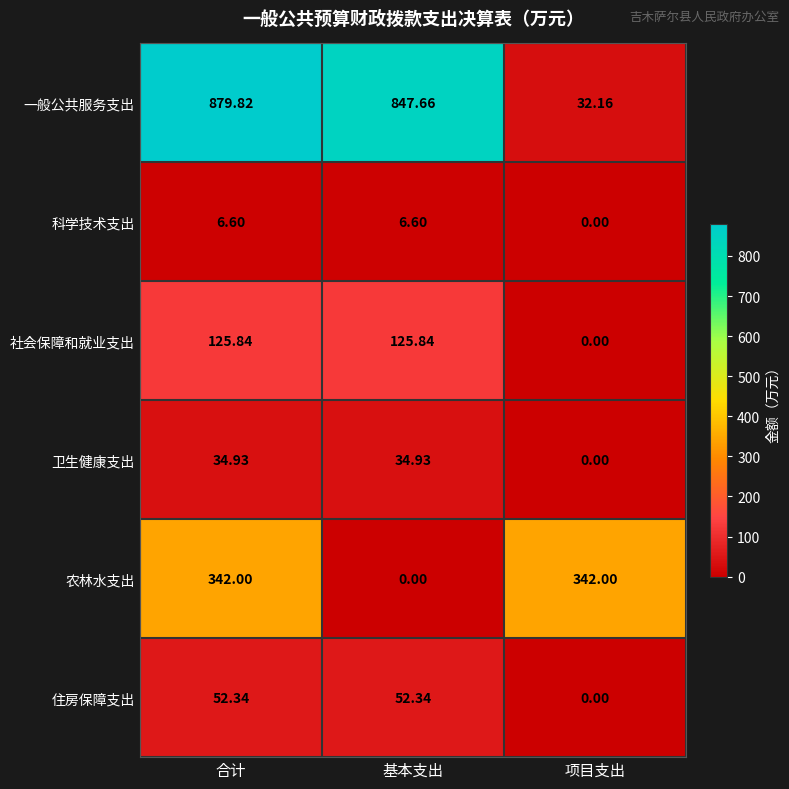

Is the value of 农林水支出 at 合计 greater than the value of 卫生健康支出 at 基本支出?

Yes